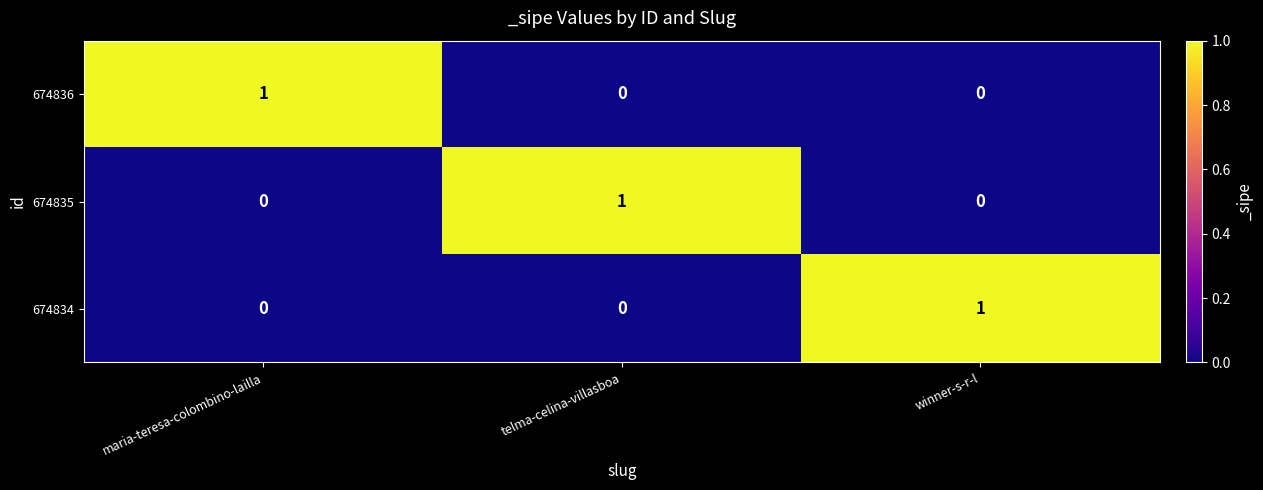

Reading right to left, what are all the values shown in this chart?

674836: winner-s-r-l=0	telma-celina-villasboa=0	maria-teresa-colombino-lailla=1
674835: winner-s-r-l=0	telma-celina-villasboa=1	maria-teresa-colombino-lailla=0
674834: winner-s-r-l=1	telma-celina-villasboa=0	maria-teresa-colombino-lailla=0